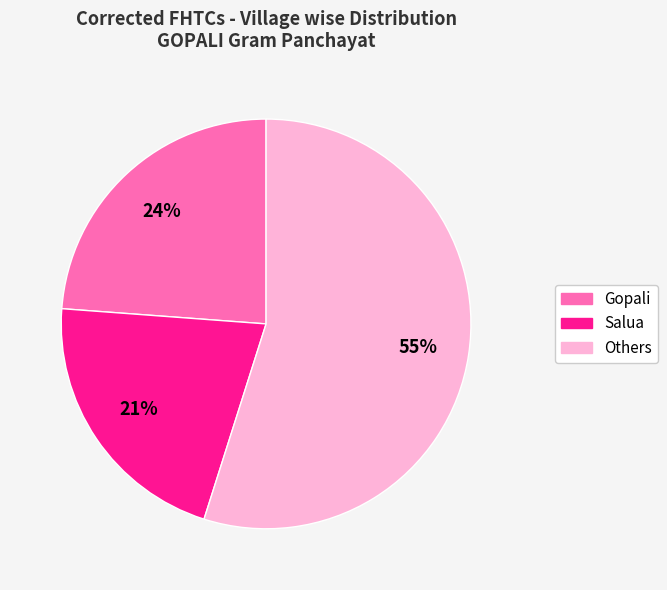

Is there a majority slice in this chart?

Yes